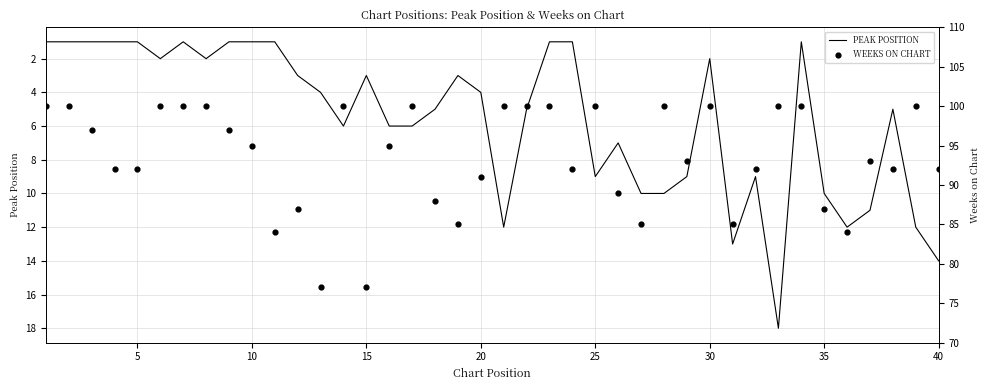

Which series has the largest total across all categories?

WEEKS ON CHART